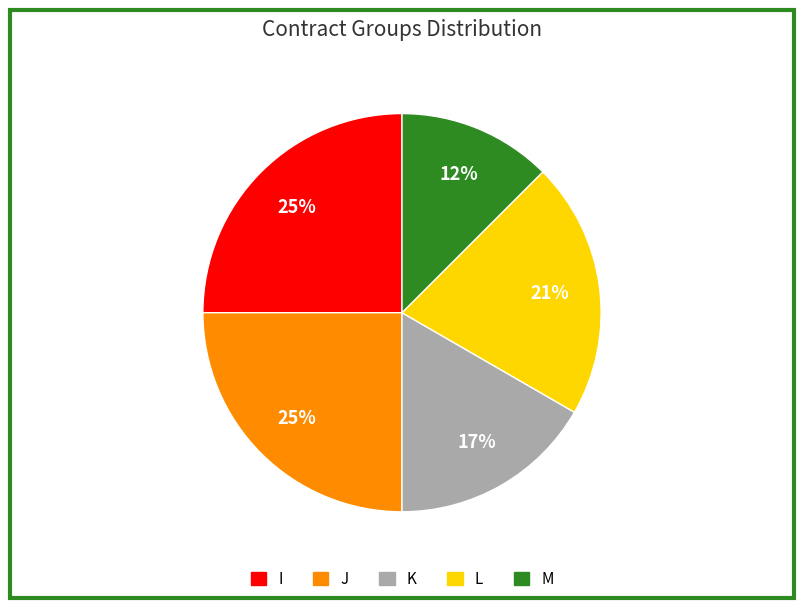

Is there a majority slice in this chart?

No